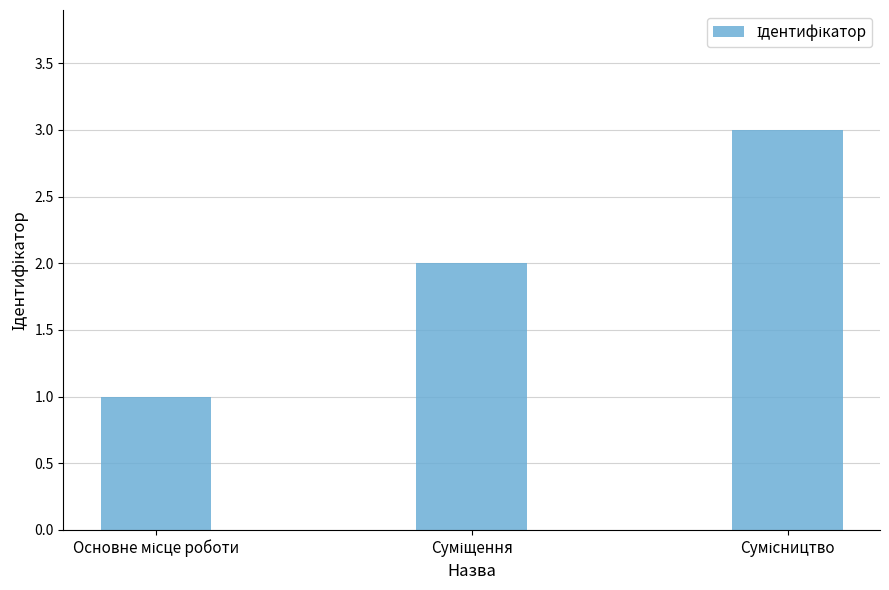

How many series are shown in this chart?

1